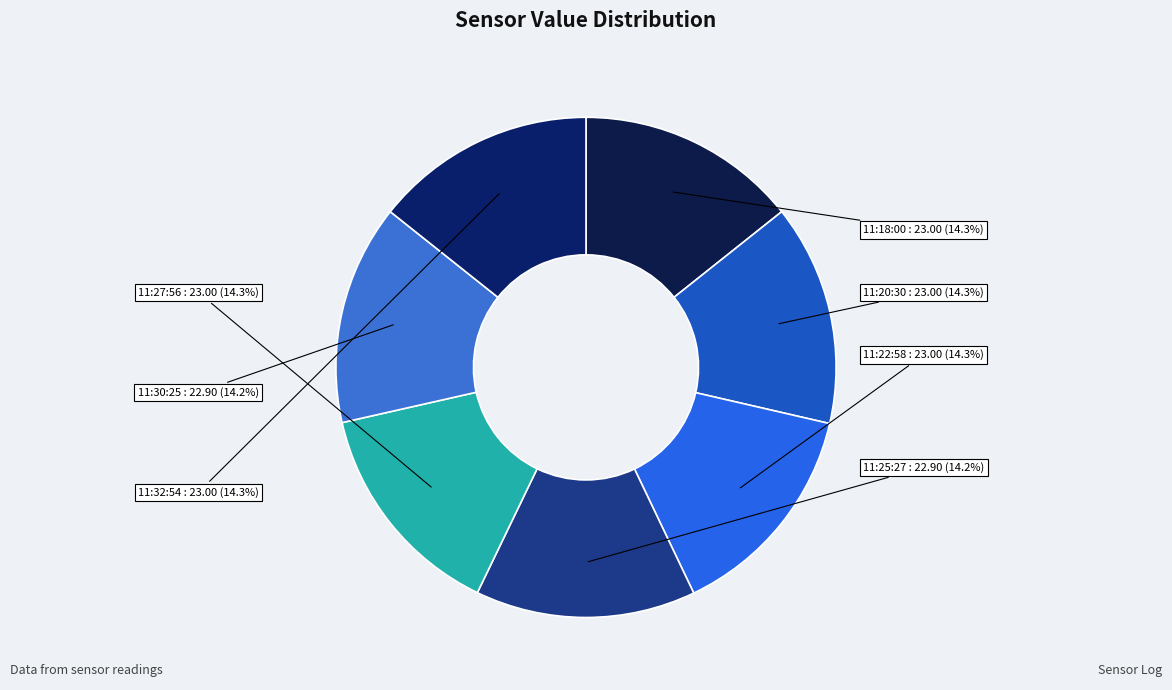

Is there any slice that represents more than half of the pie?

No